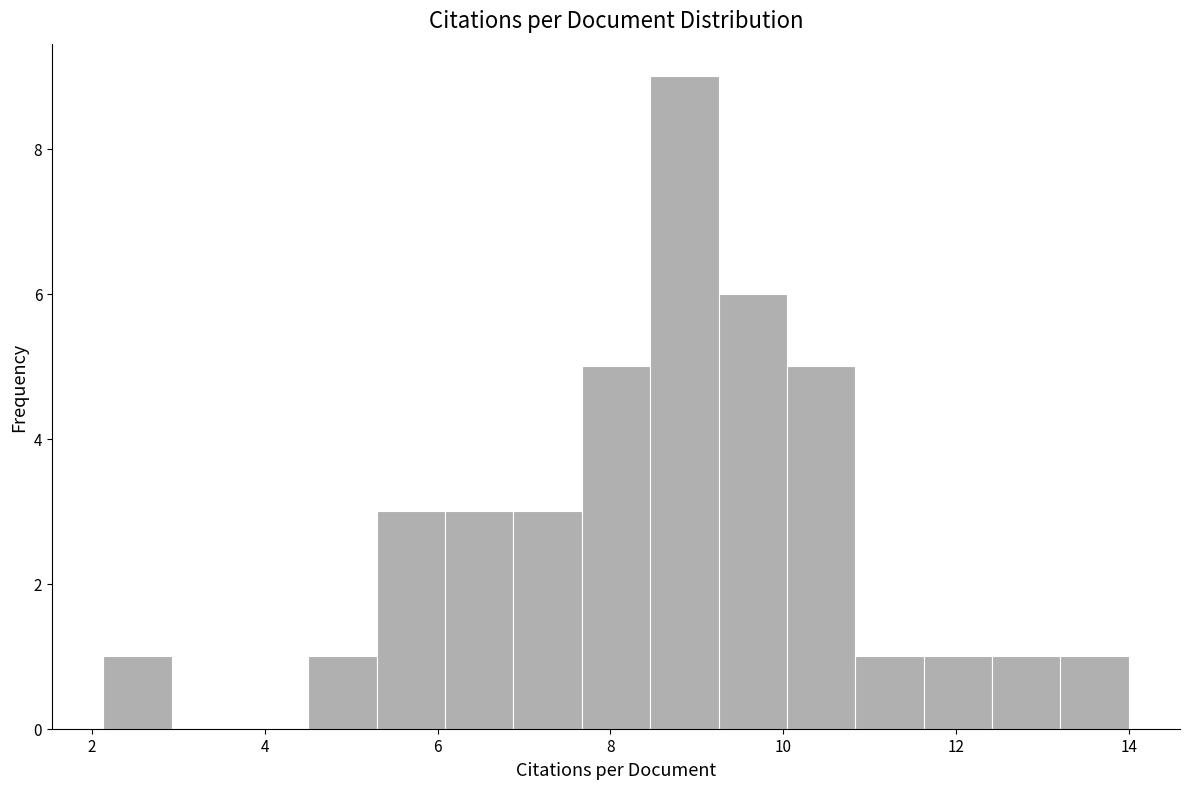

Around what value on the x-axis is the tallest bar? Give the approximate position of its centre, as read against the axis.

8.8